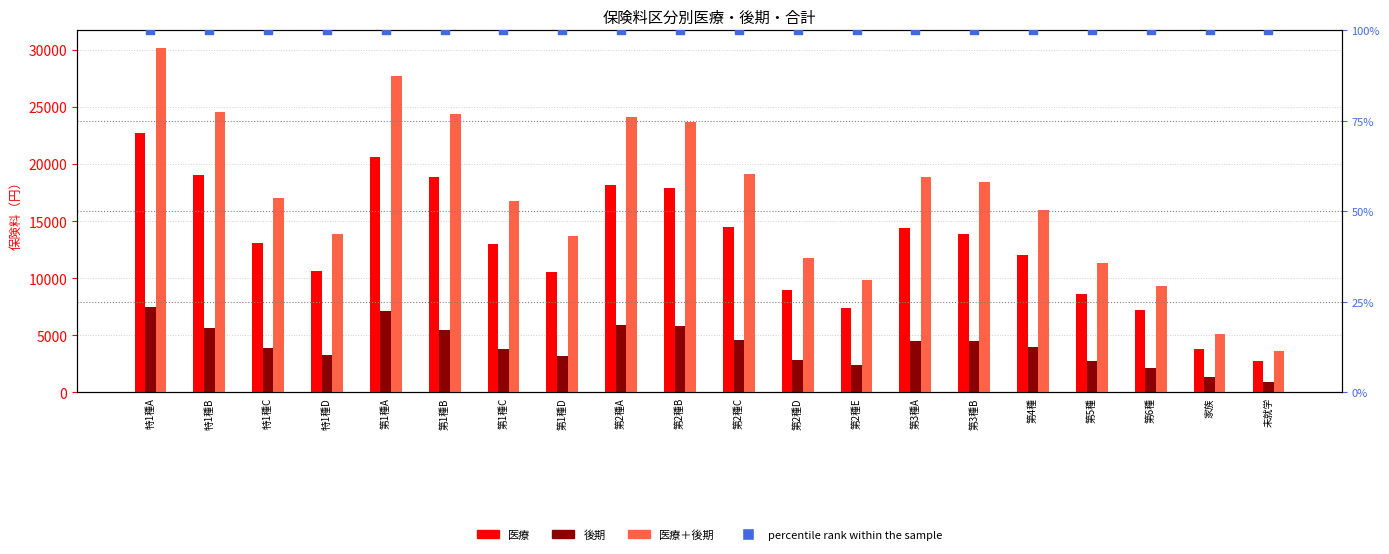

At which category is the sum across all series the highest?

特1種A